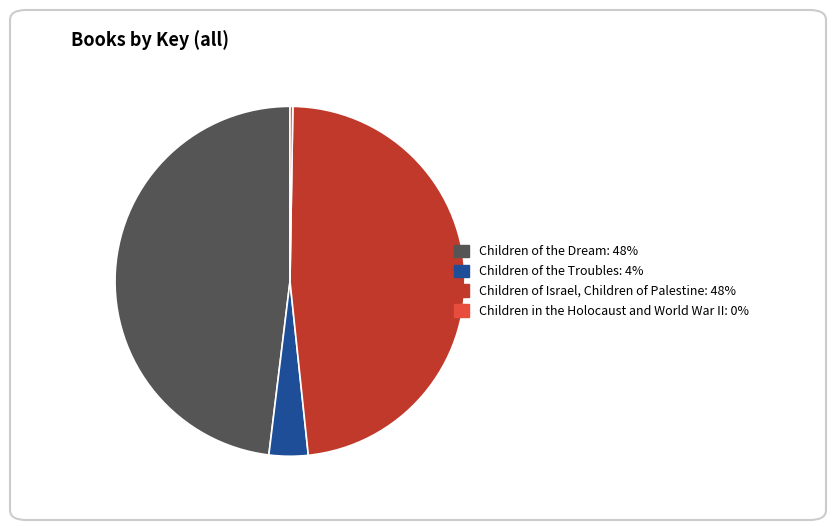

Do Children of the Dream and Children of Israel, Children of Palestine together represent more than half of the pie?

Yes